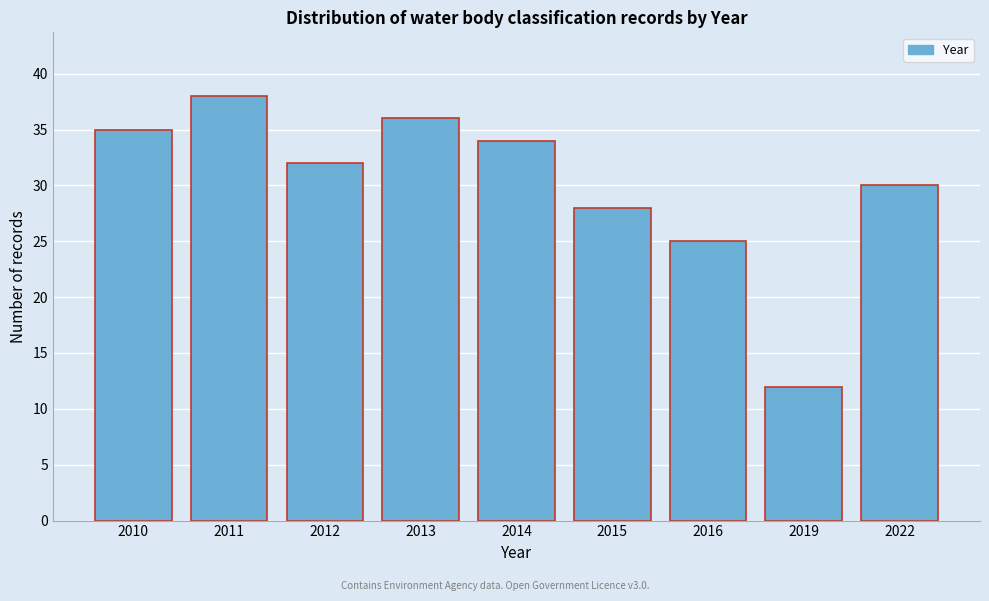

Reading left to right, extract all data points from this chart.

35	38	32	36	34	28	25	12	30